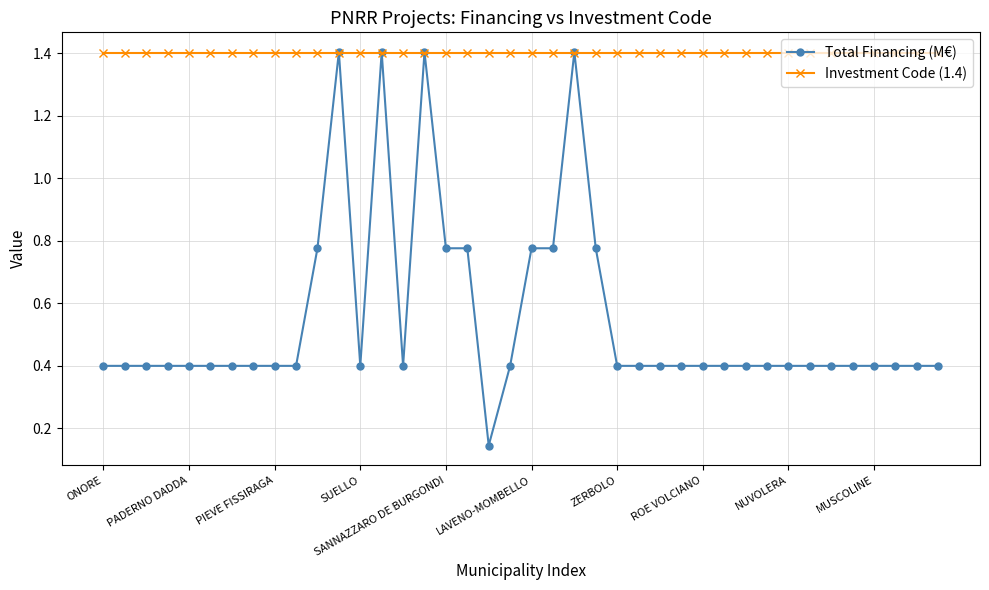

Rank the series by their average value, from lowest to highest.

Total Financing (M€), Investment Code (1.4)